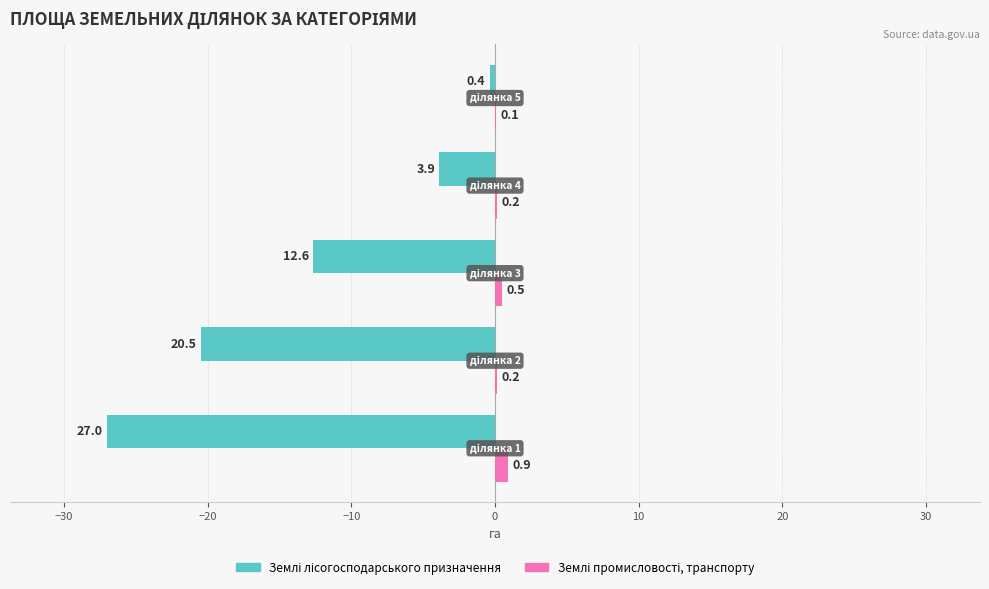

How many series are shown in this chart?

2